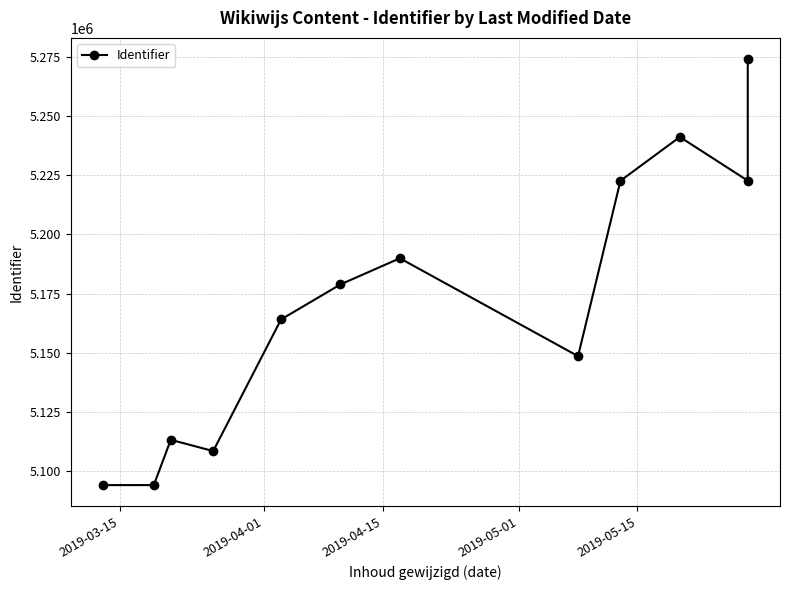

Reading left to right, transcribe all the data shown in this chart.

5094178	5094184	5113282	5108541	5164085	5178854	5189878	5148583	5222590	5241059	5222611	5273874